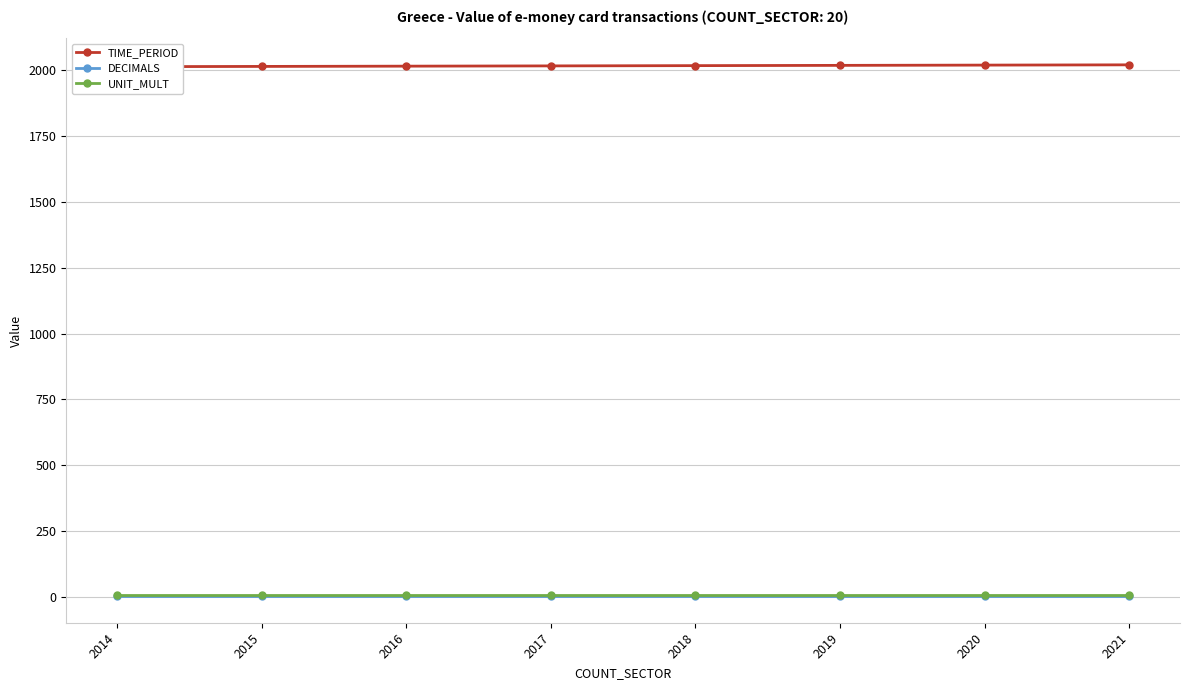

Does the chart display data point markers on the line(s)?

Yes